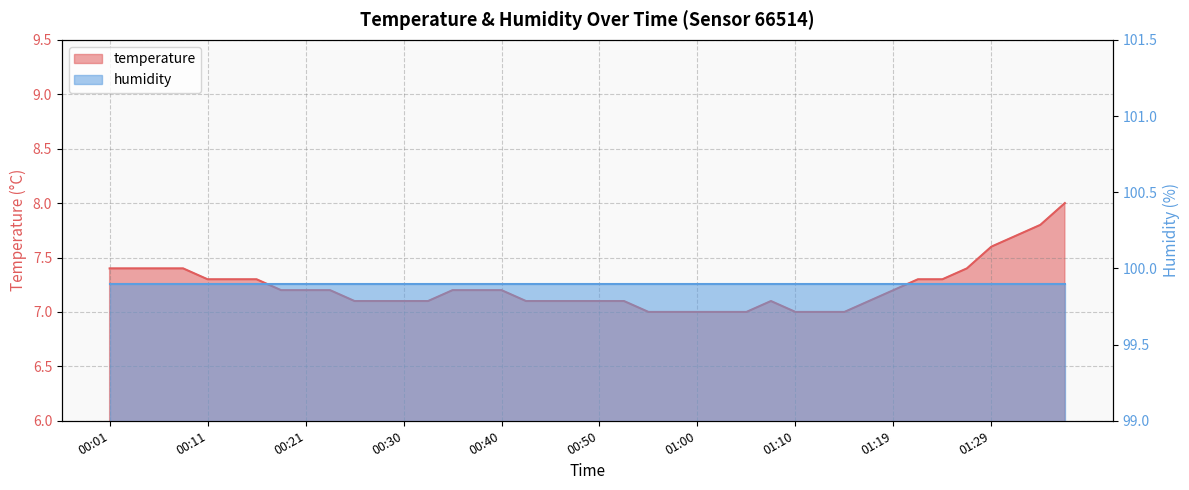

Which has a higher value, 00:33 or 00:08?

00:08